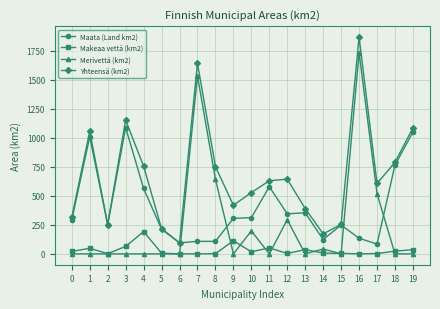

What is the difference between the Merivettä (km2) values at 10 and 11?

197.8